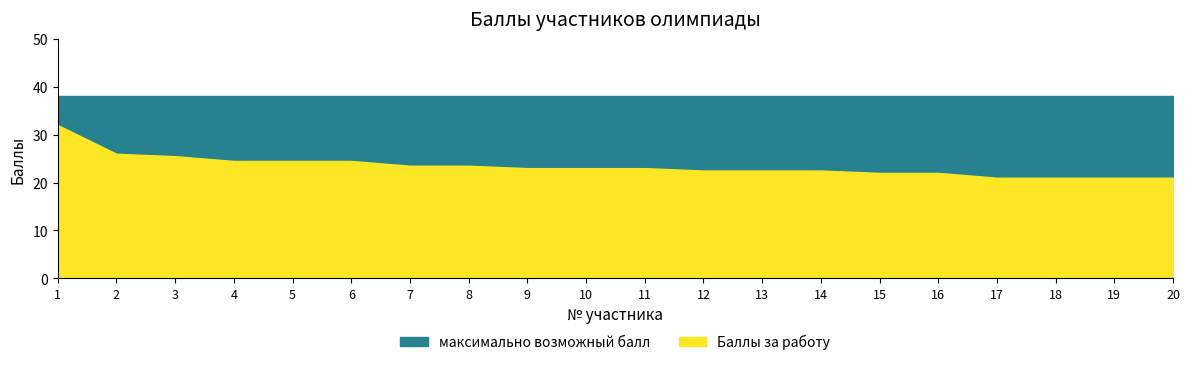

True or false: Баллы за работу and максимально возможный балл intersect in this chart.

False